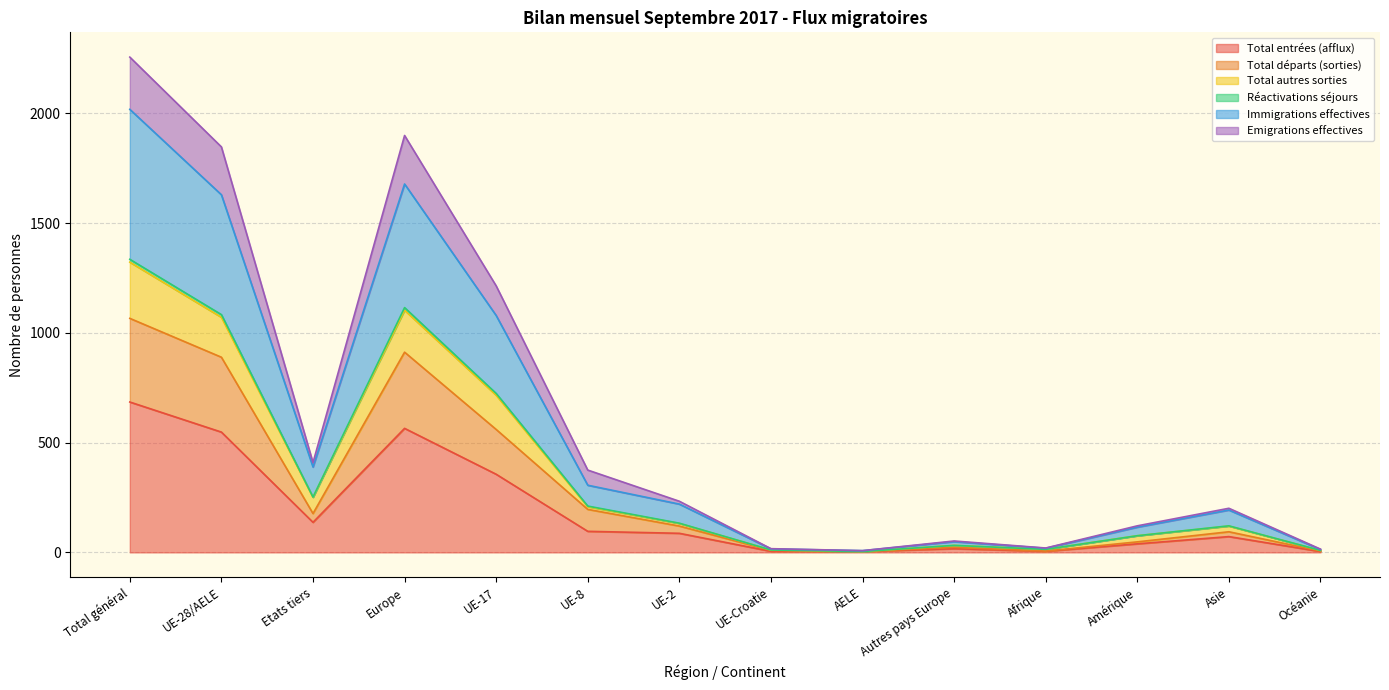

In Total autres sorties, how many points are higher than both neighbors (excluding endpoints)?

3